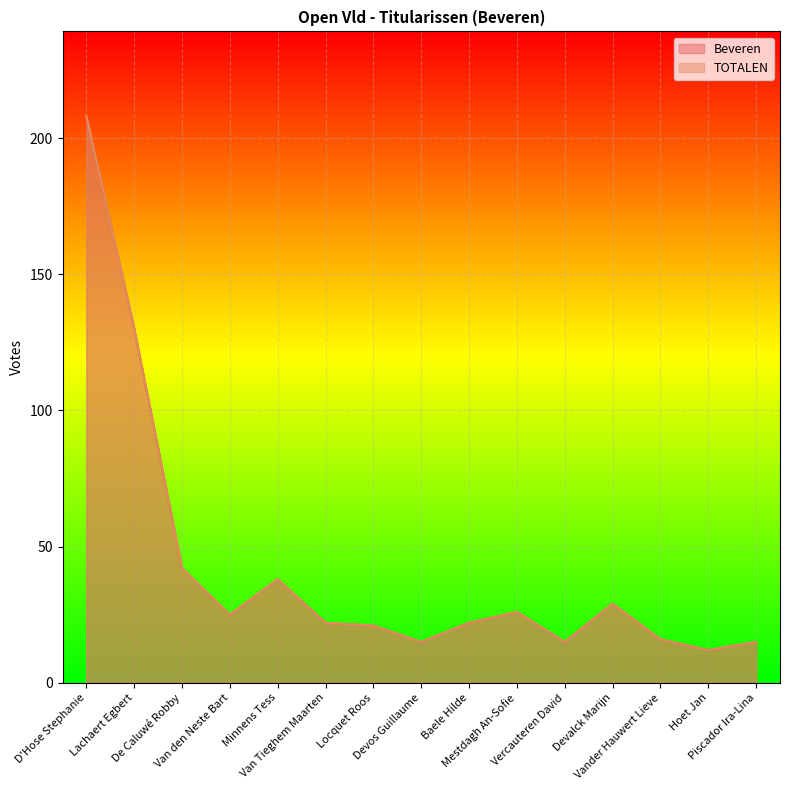

Which series changed the most between Van den Neste Bart and Mestdagh An-Sofie?

Beveren